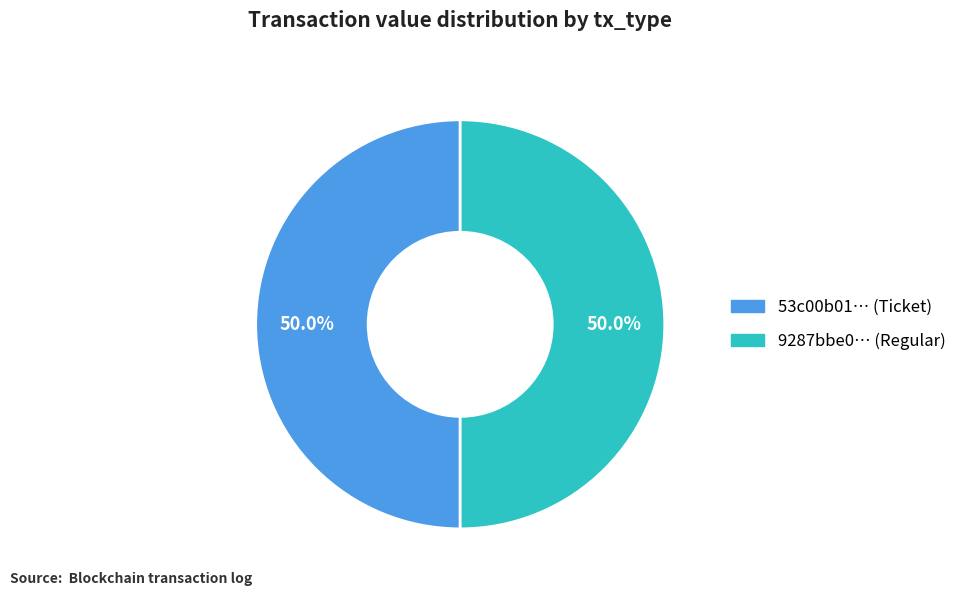

How many segments does this pie chart have?

2